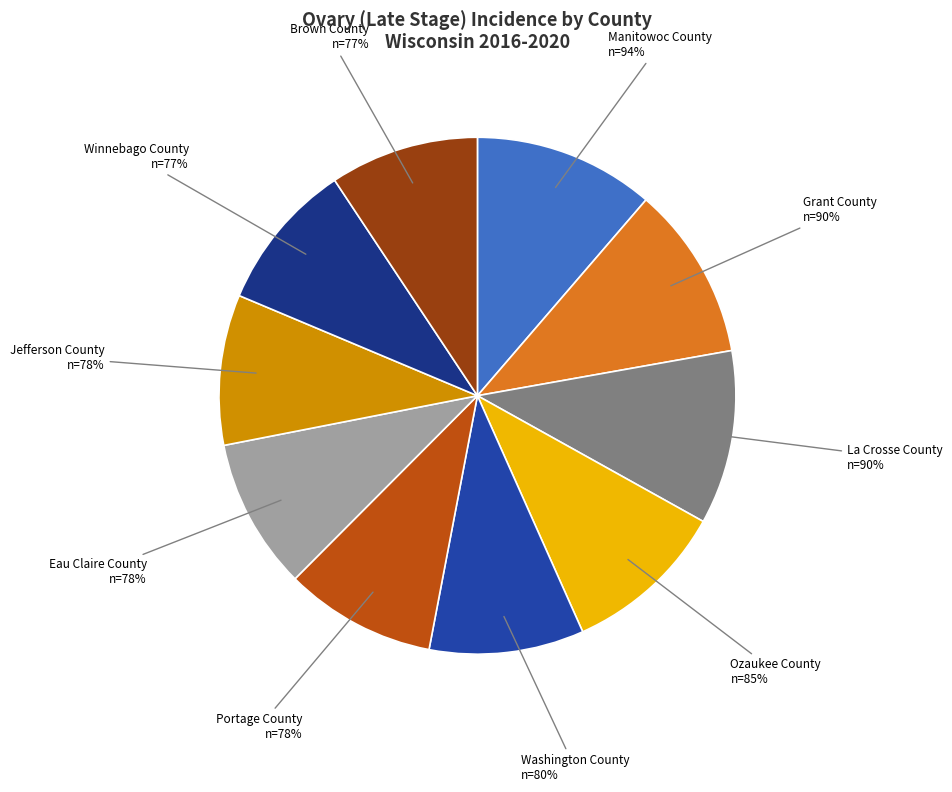

Count the number of slices in the pie.

10